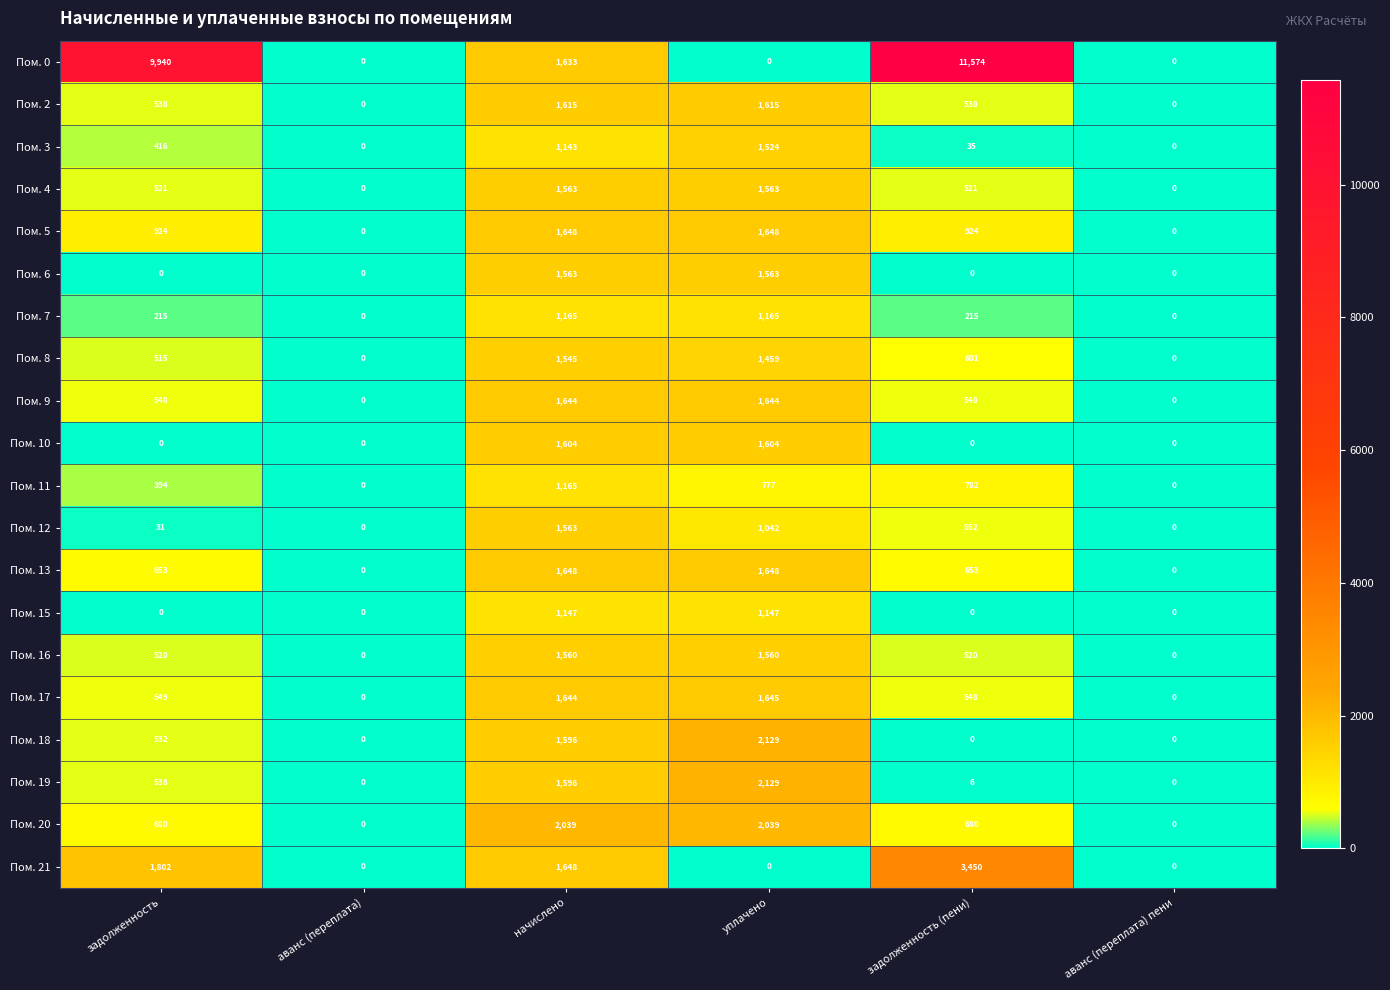

How many Пом. 9 values are between 0 and 1644?

6